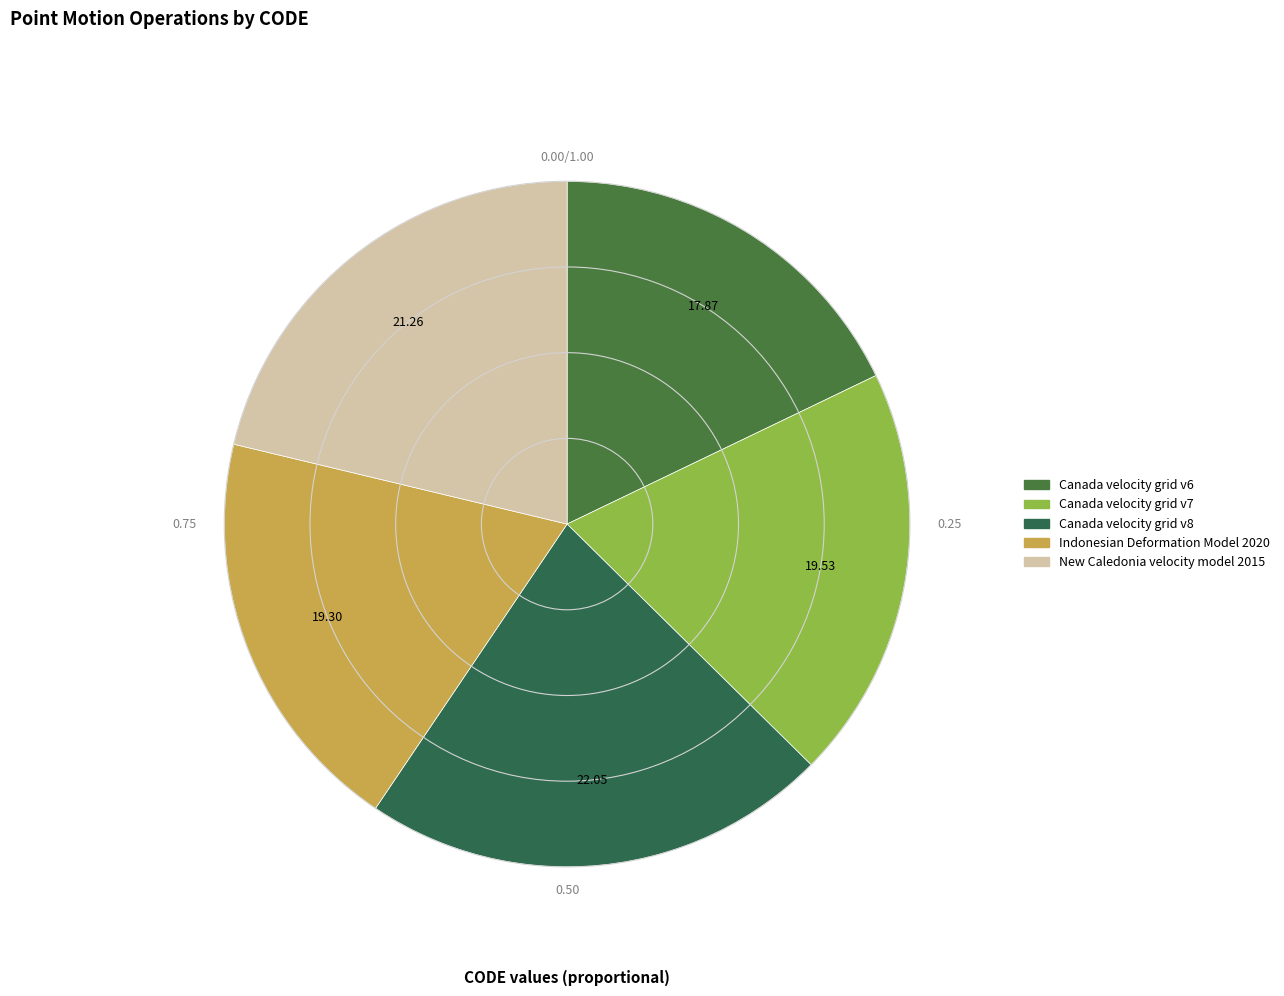

Which slice is the smallest?

Canada velocity grid v6